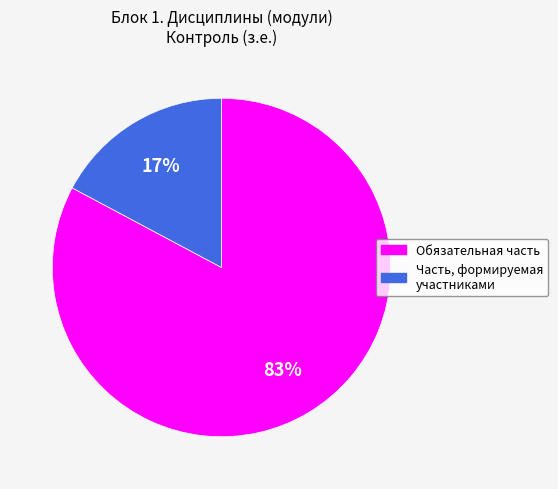

Do Часть, формируемая участниками and Обязательная часть together represent more than half of the pie?

Yes